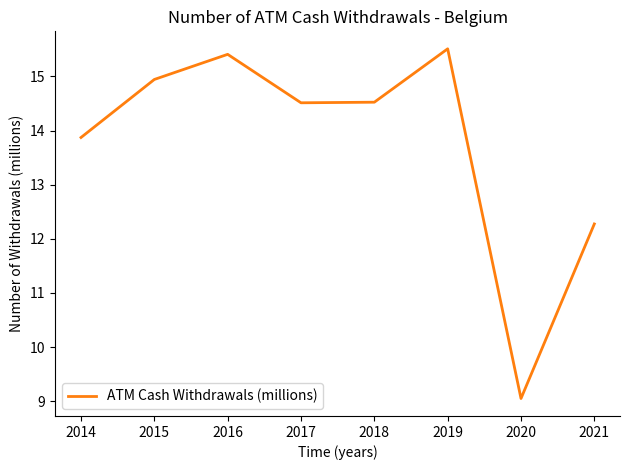

How many values are below 14?

3